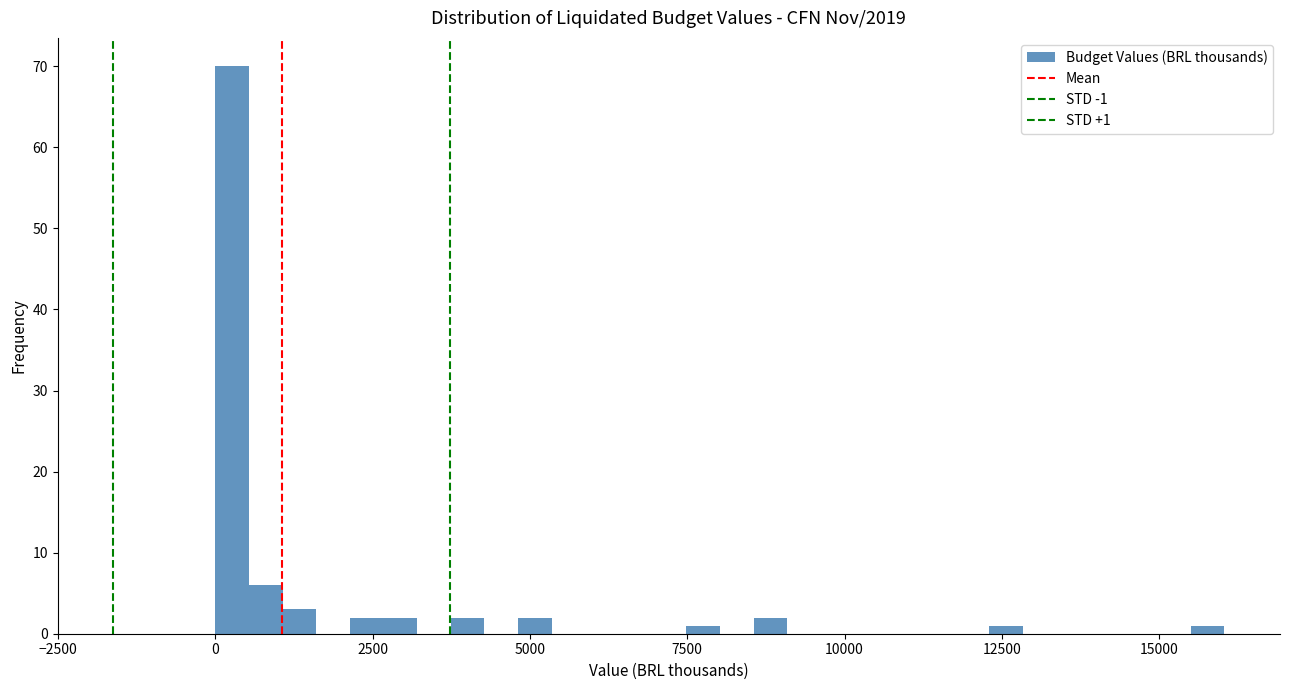

Read against the x-axis, roughly where is the centre of the tallest bar?

500